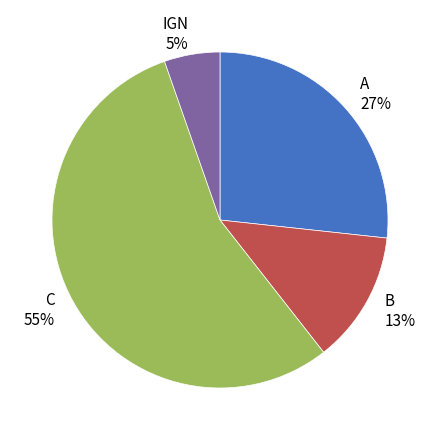

To the nearest percent, what portion does A represent?

27%